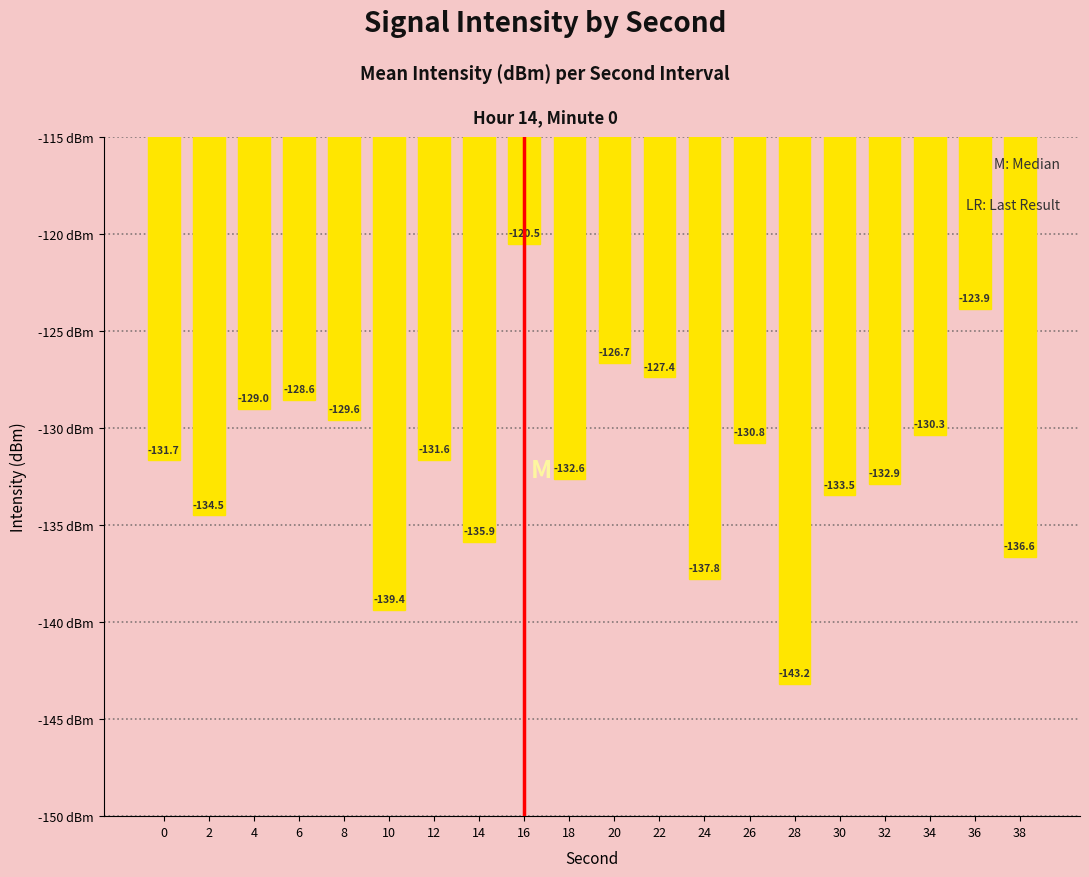

The chart shows a value of -182.5 at 36. True or false?

False